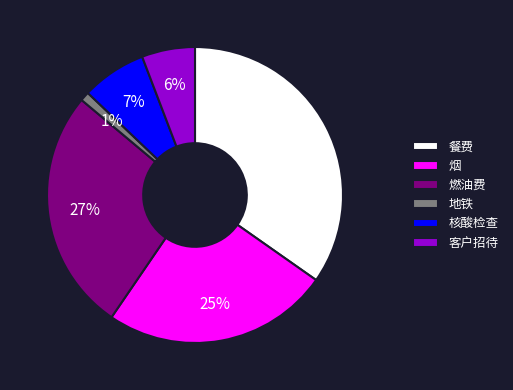

What percentage is the 地铁 slice, to the nearest percent?

1%